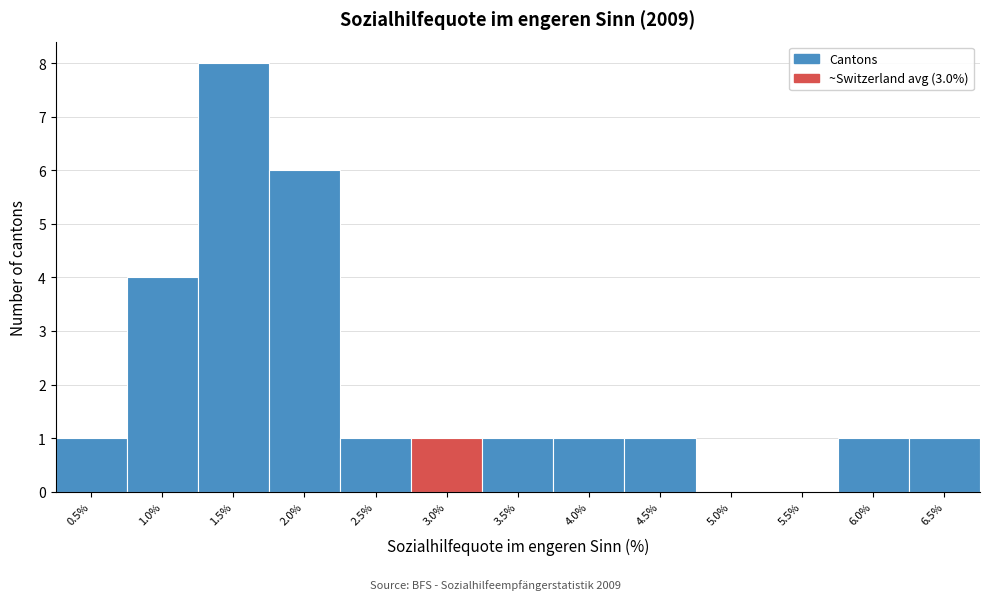

Reading right to left, transcribe all the data shown in this chart.

6.5%=1	6.0%=1	5.5%=0	5.0%=0	4.5%=1	4.0%=1	3.5%=1	3.0%=1	2.5%=1	2.0%=6	1.5%=8	1.0%=4	0.5%=1